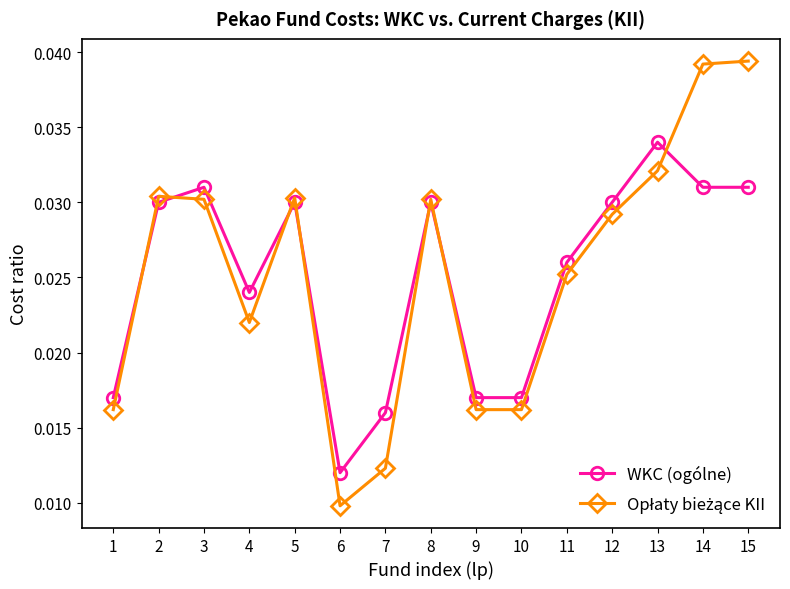

True or false: WKC (ogólne) has more than 2 interior local peaks.

True